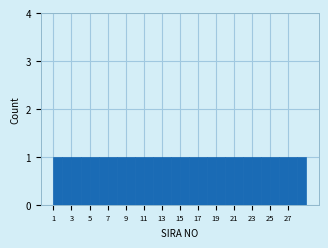

Reading left to right, list every bar in this chart as the range it spans on the x-axis followed by its height. The values are not printed on the chart, so give them approximately, as read against the axis.

1 to 2: 1
2 to 3: 1
3 to 4: 1
4 to 5: 1
5 to 6: 1
6 to 7: 1
7 to 8: 1
8 to 9: 1
9 to 10: 1
10 to 11: 1
11 to 12: 1
12 to 13: 1
13 to 14: 1
14 to 15: 1
15 to 16: 1
16 to 17: 1
17 to 18: 1
18 to 19: 1
19 to 20: 1
20 to 21: 1
21 to 22: 1
22 to 23: 1
23 to 24: 1
24 to 25: 1
25 to 26: 1
26 to 27: 1
27 to 28: 1
28 to 29: 1